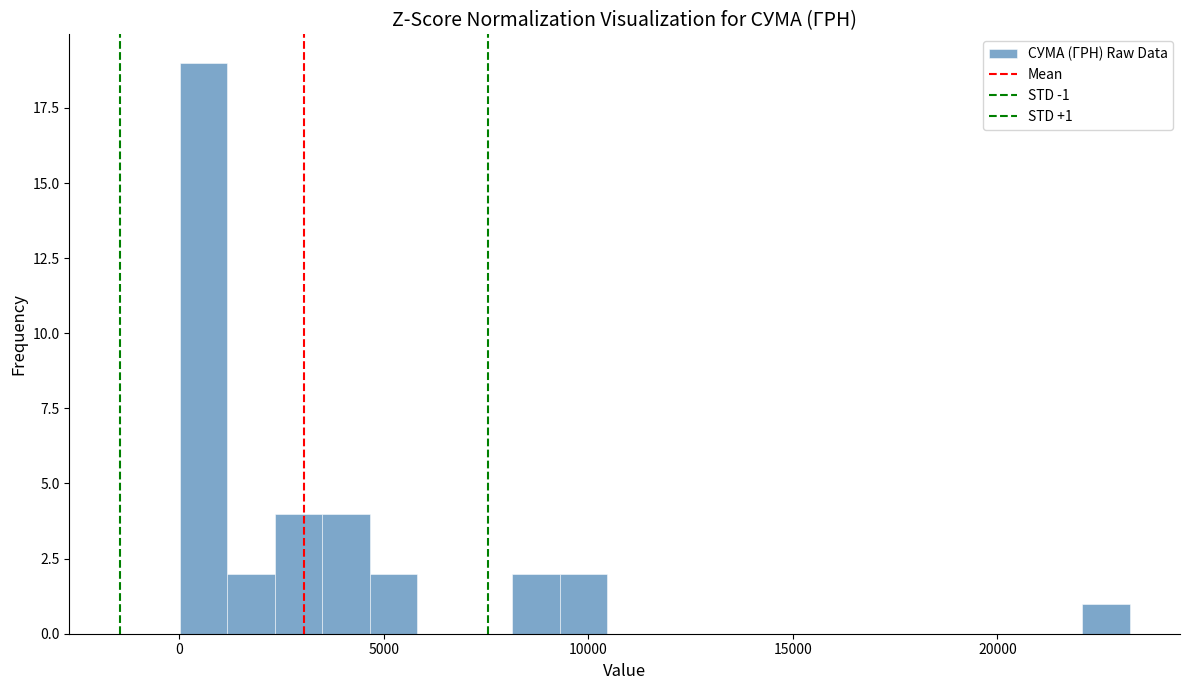

Read against the x-axis, roughly where is the centre of the tallest bar?

500